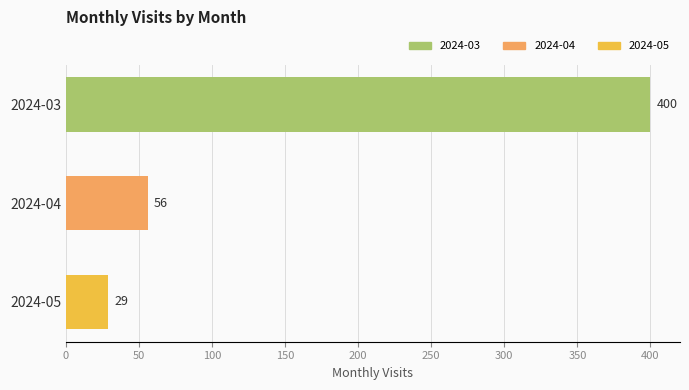

What is the difference between the maximum and minimum values?

371